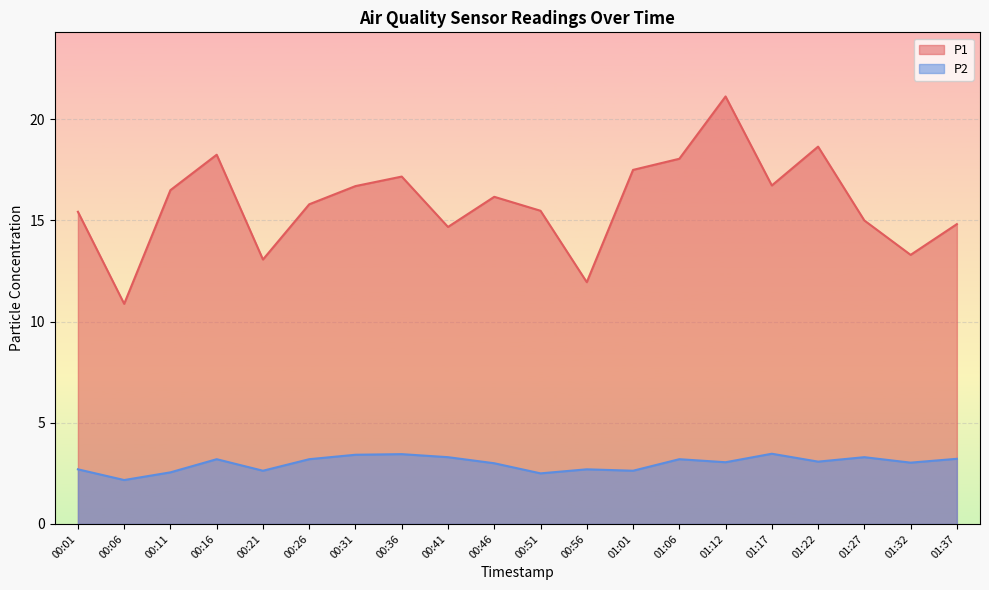

The value of P1 at 00:16 is 12.0. True or false?

False